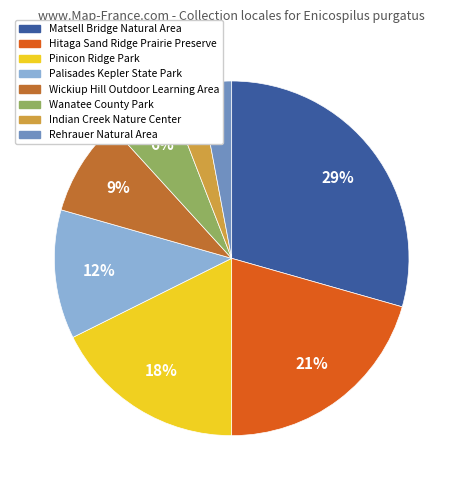

Is there a majority slice in this chart?

No